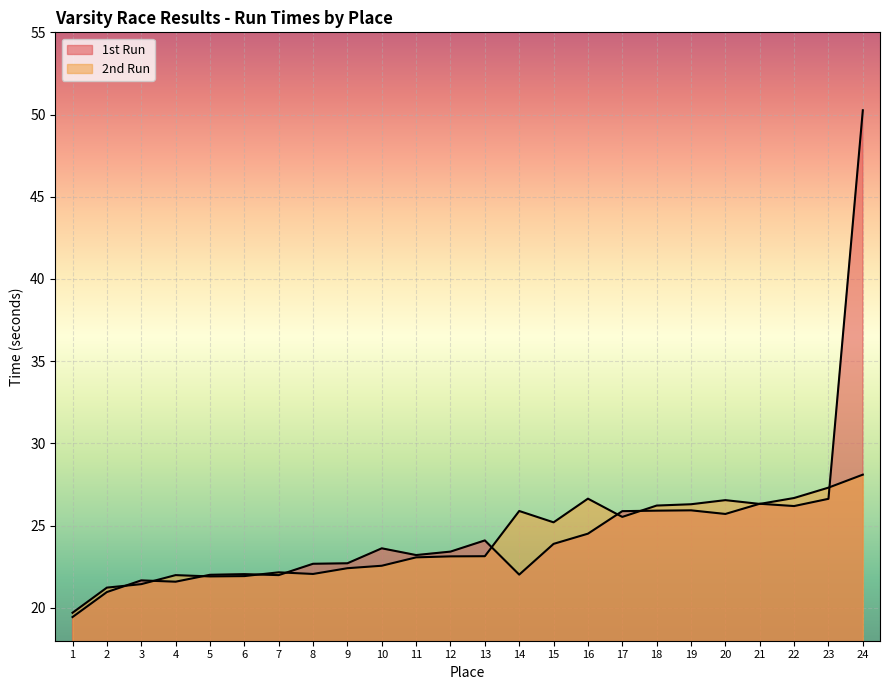

Which series changed the most between 10 and 11?

2nd Run